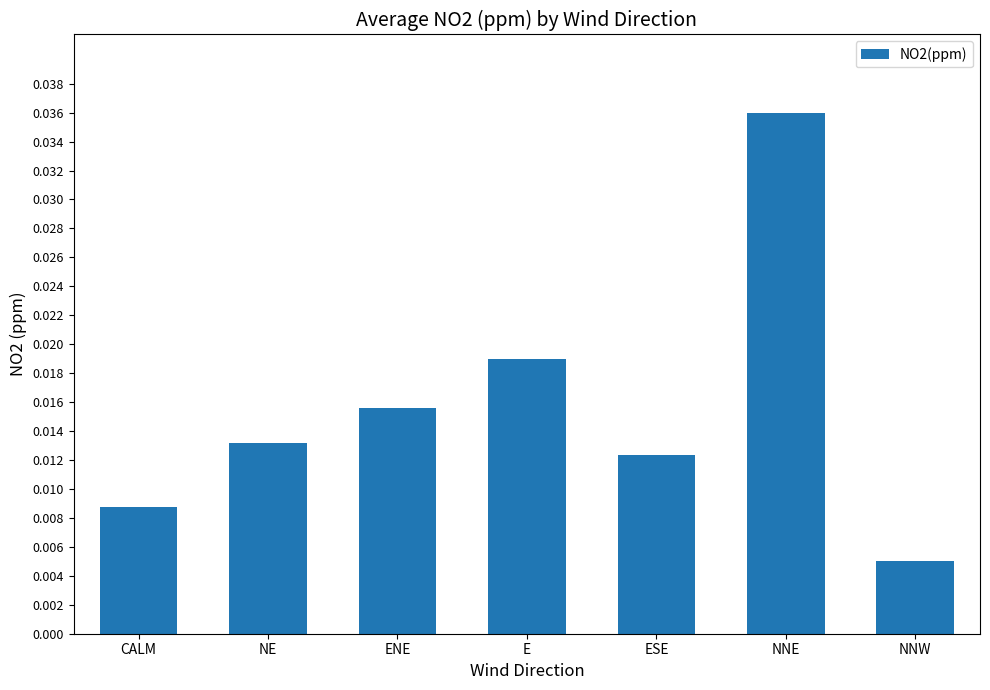

At which label is the value closest to 0?

NNW